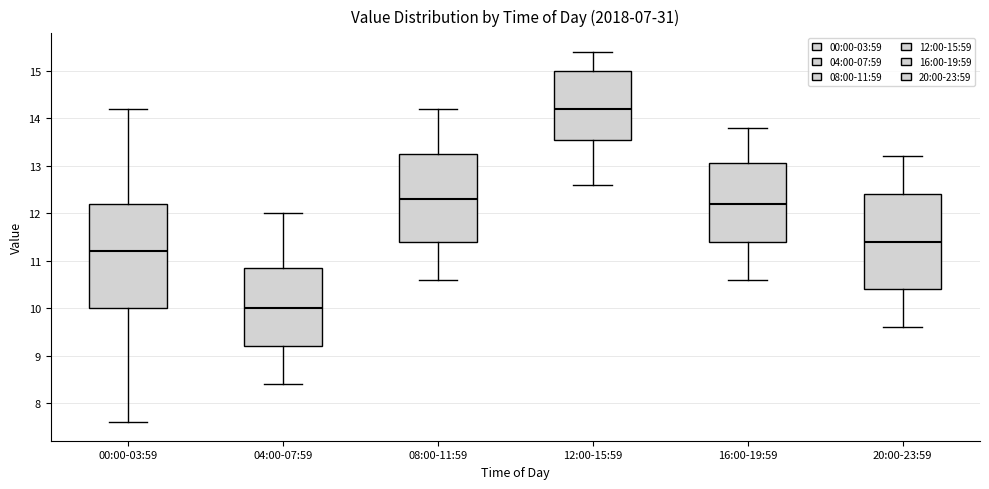

Reading left to right, read every box against the y-axis: the position of its median line, the range the box covers, and the ends of its whiskers. The values are not printed on the chart, so give them approximately, as read against the axis.

00:00-03:59: median 11.2, box 10.0 to 12.2, whiskers 7.6 to 14.2
04:00-07:59: median 10.0, box 9.2 to 10.9, whiskers 8.4 to 12.0
08:00-11:59: median 12.3, box 11.4 to 13.3, whiskers 10.6 to 14.2
12:00-15:59: median 14.2, box 13.6 to 15.0, whiskers 12.6 to 15.4
16:00-19:59: median 12.2, box 11.4 to 13.1, whiskers 10.6 to 13.8
20:00-23:59: median 11.4, box 10.4 to 12.4, whiskers 9.6 to 13.2